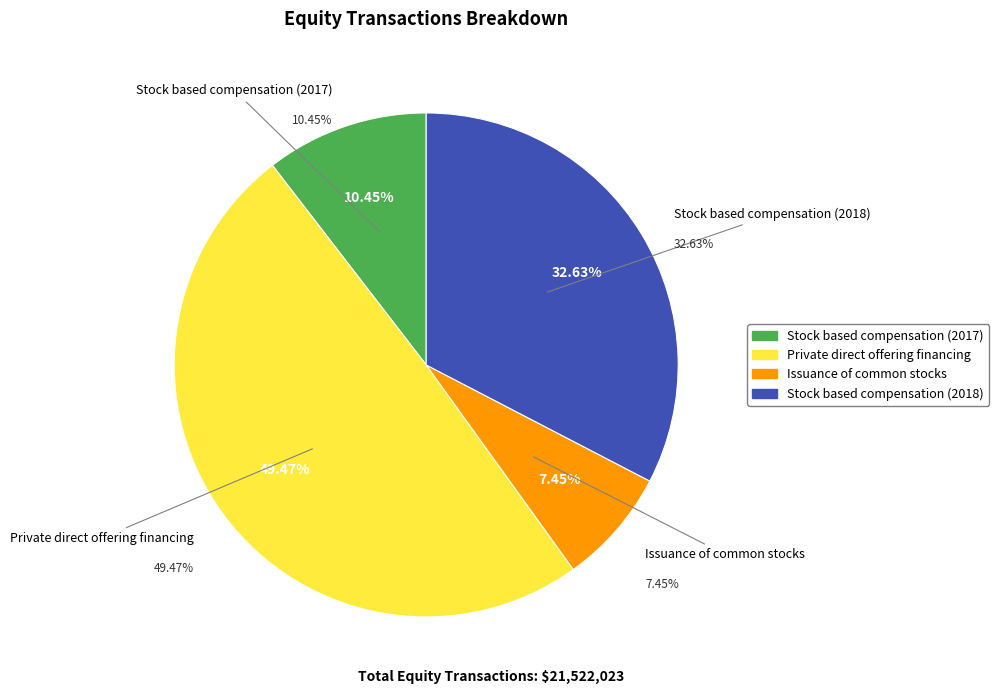

To the nearest percent, what is the combined percentage of Stock based compensation (2017) and Private direct offering financing?

60%